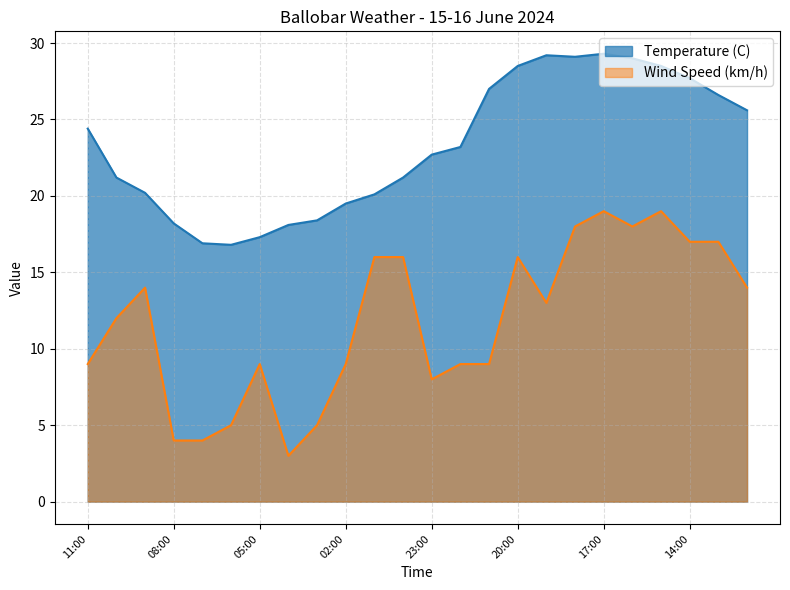

The value of Temperature (C) at 10:00 is 37.6. True or false?

False